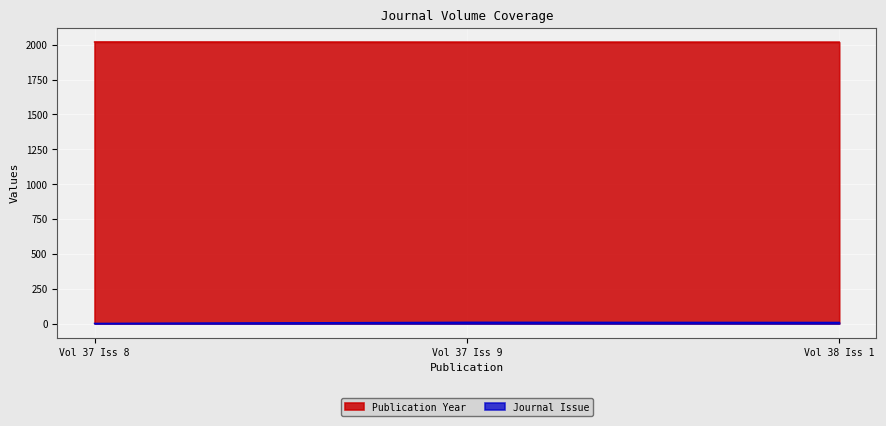

How many values in the Publication Year series exceed 2019?

1